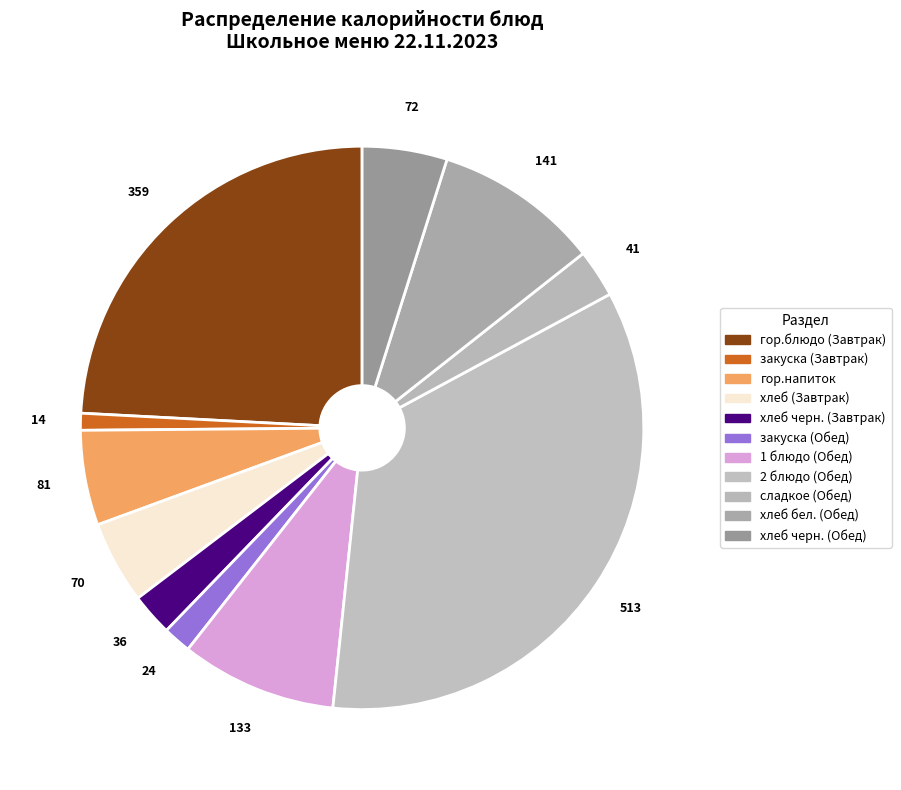

What is the smallest slice in the pie chart?

закуска (Завтрак)